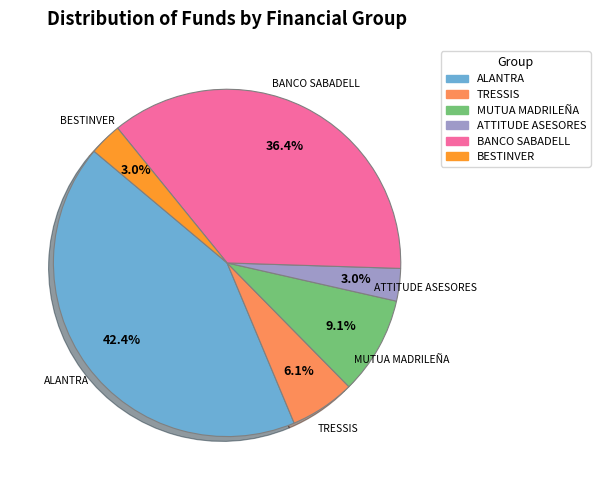

What percentage is NOT represented by BANCO SABADELL?

63.6%